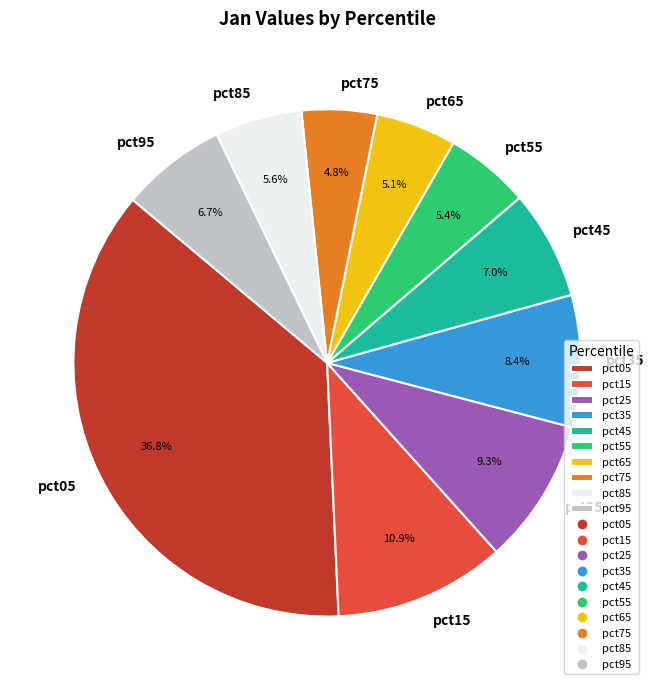

To the nearest percent, what is the average slice percentage?

10%